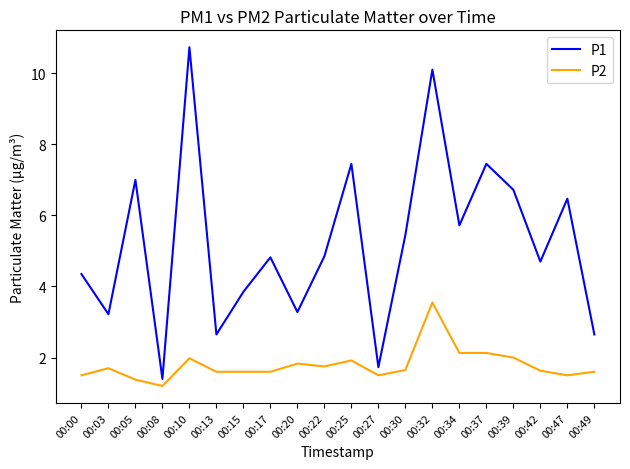

True or false: P1 and P2 intersect in this chart.

False